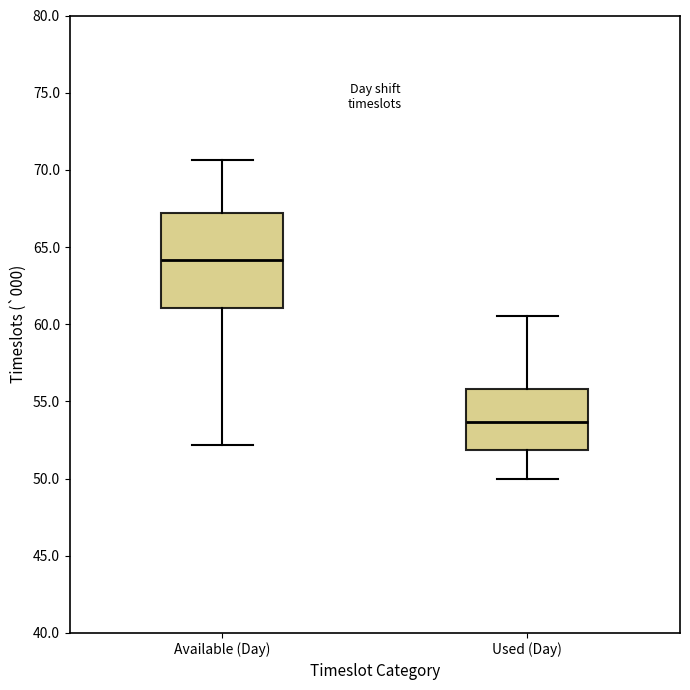

Comparing the boxes themselves (not the whiskers), which one is the tallest?

Available (Day)